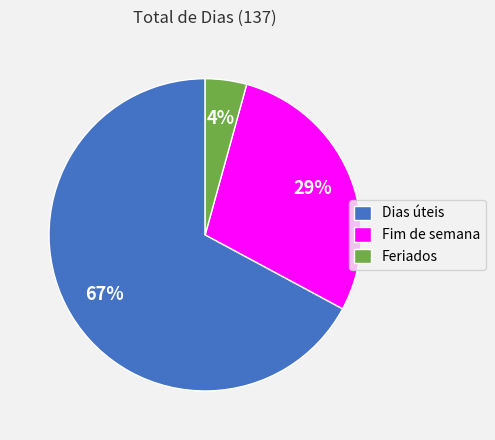

To the nearest percent, what is the difference between the largest and smallest slice percentages?

63%